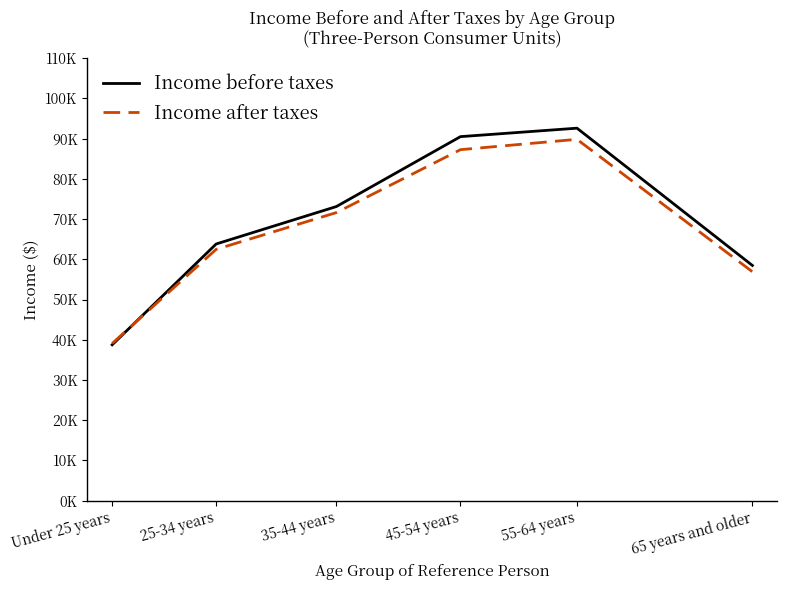

Is the value of Income after taxes at 65 years and older greater than the value of Income before taxes at 65 years and older?

No